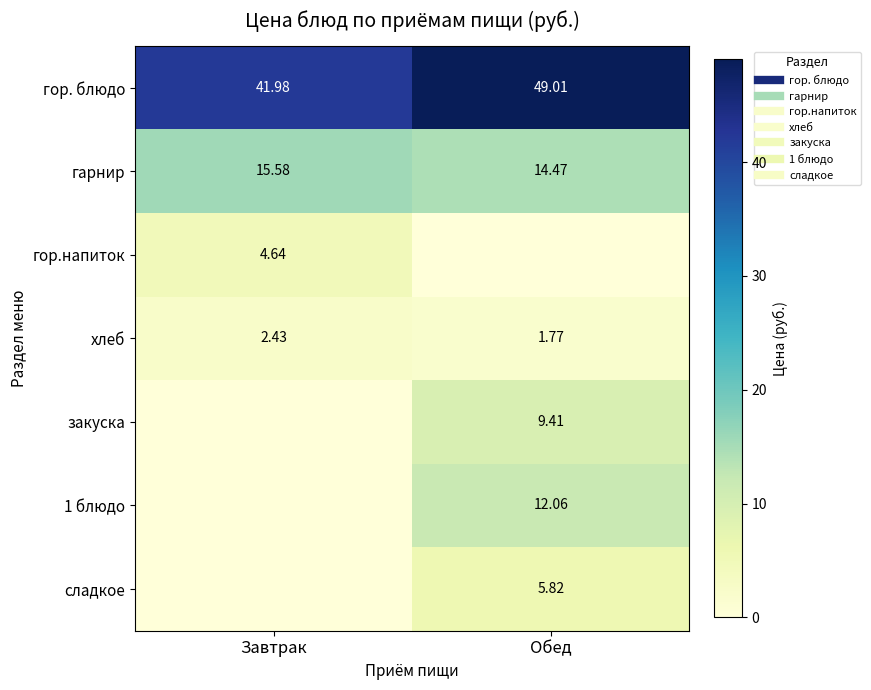

True or false: хлеб has a value of 2.6 at Обед.

False